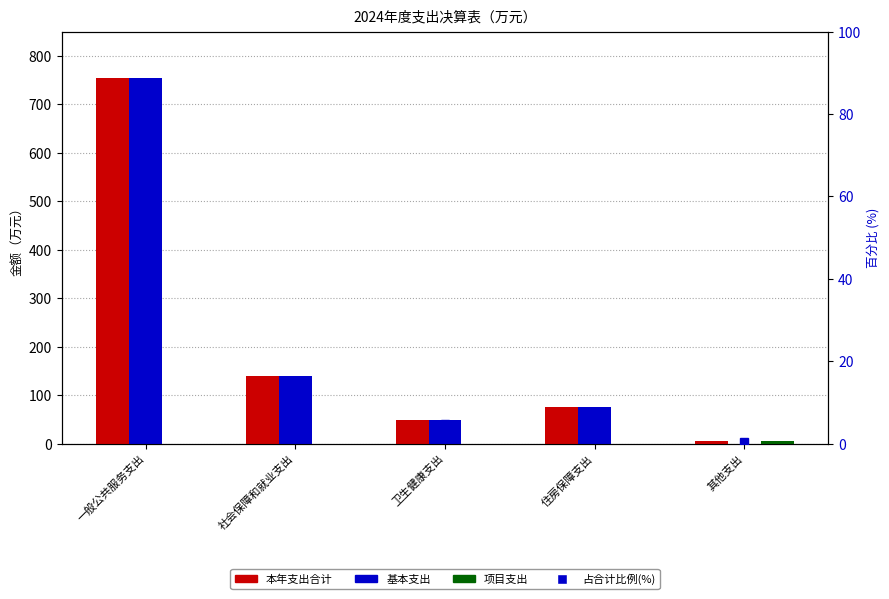

Which series changed the most between 一般公共服务支出 and 卫生健康支出?

本年支出合计